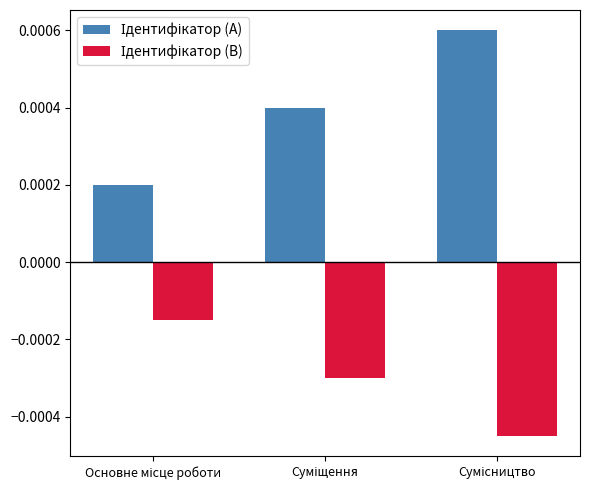

At how many categories does at least one series exceed 0?

3